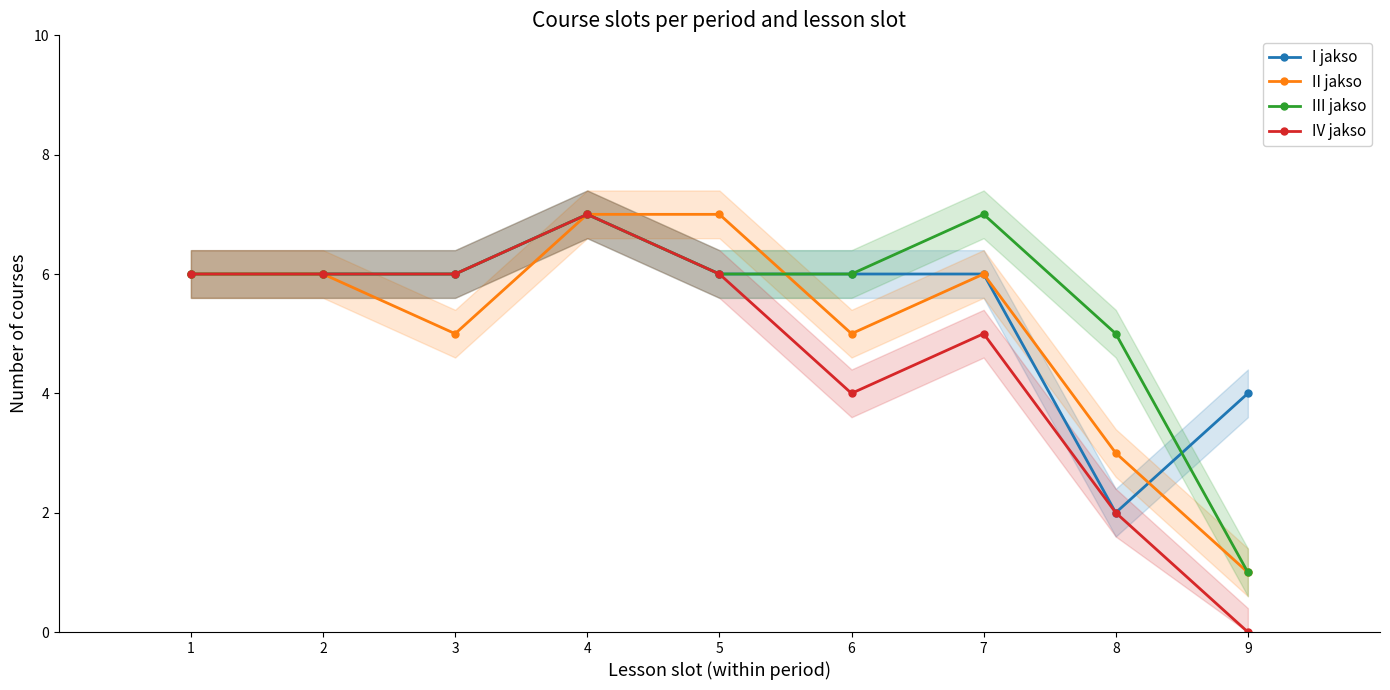

What is the greatest value displayed?

7